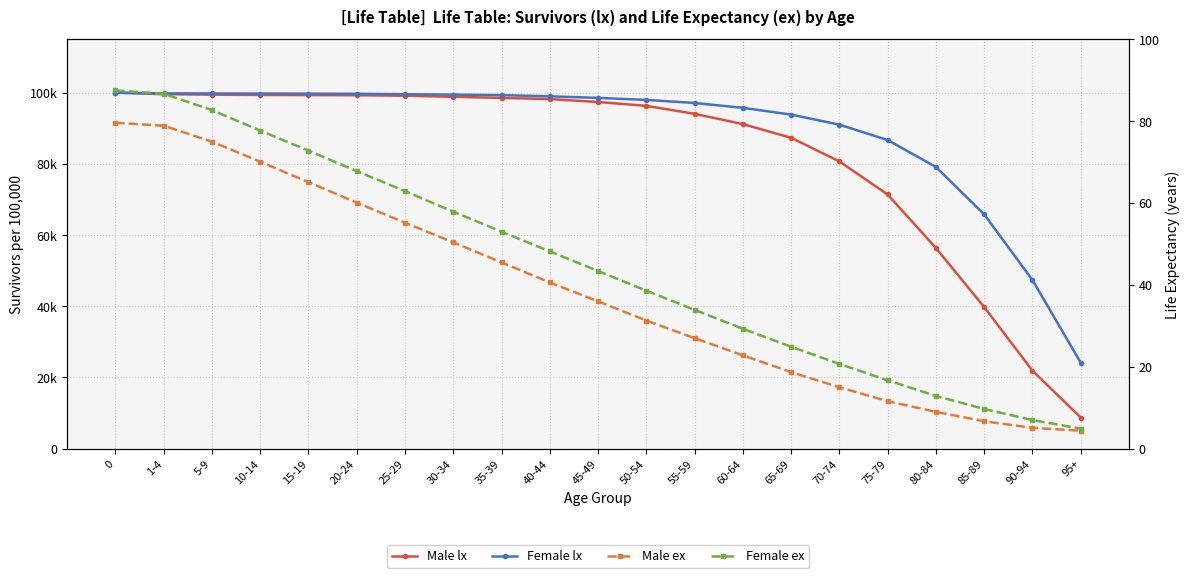

What is the minimum value for Female ex?

4.9